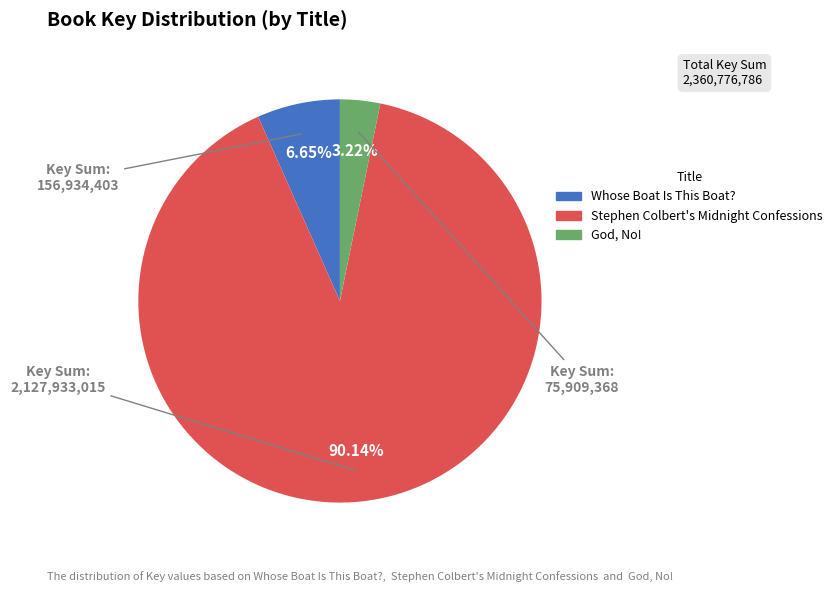

Which slice represents more than half of the pie?

Stephen Colbert's Midnight Confessions